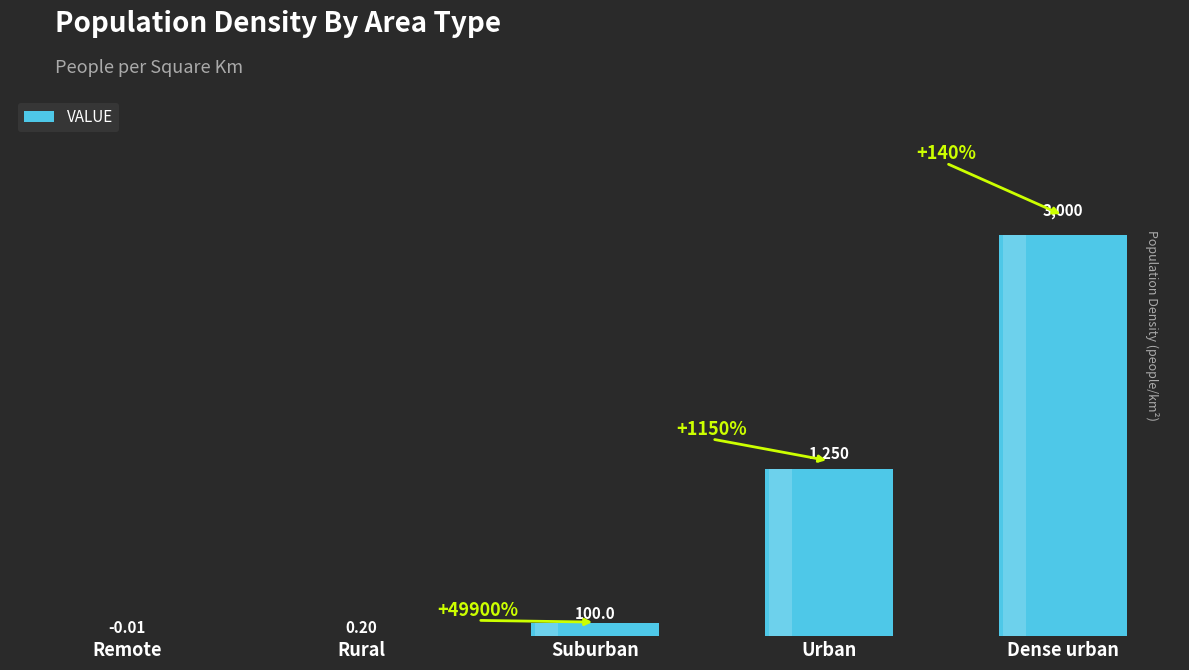

What is the change in value from Rural to Urban?

+1249.8